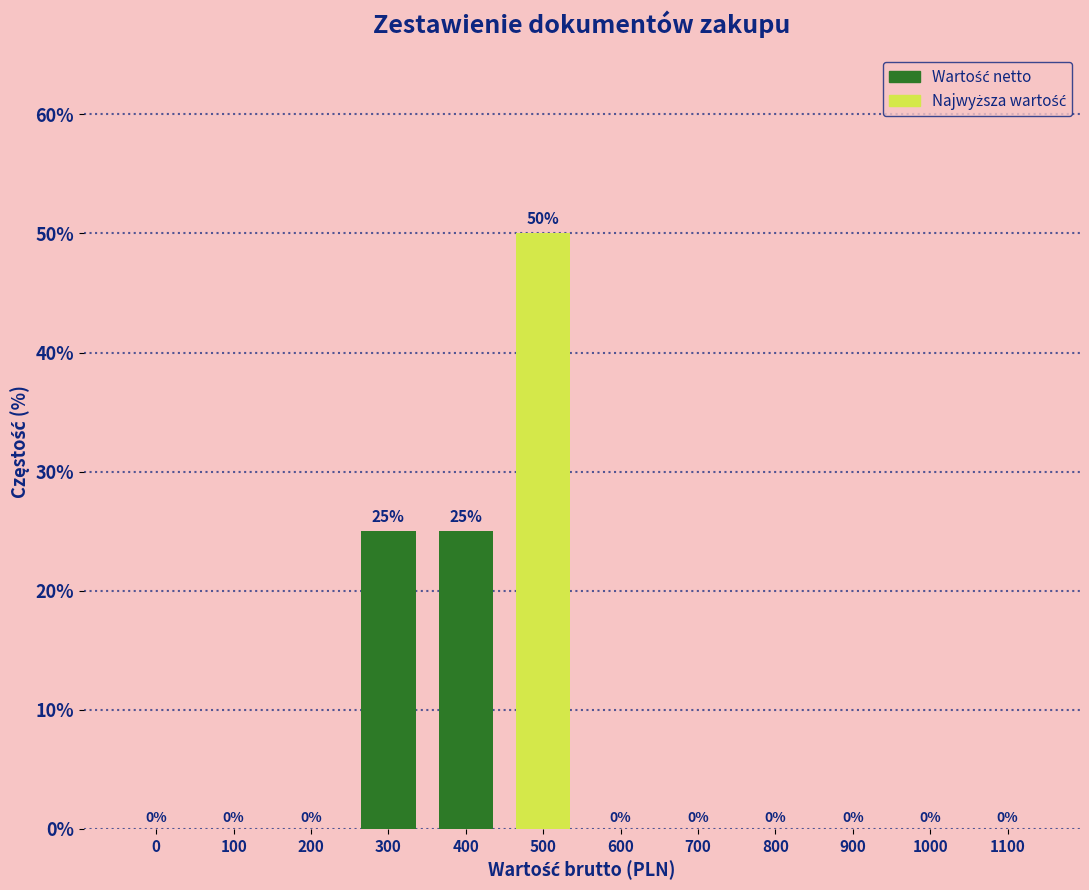

Reading left to right, what are all the values shown in this chart?

0=0	100=0	200=0	300=25	400=25	500=50	600=0	700=0	800=0	900=0	1000=0	1100=0